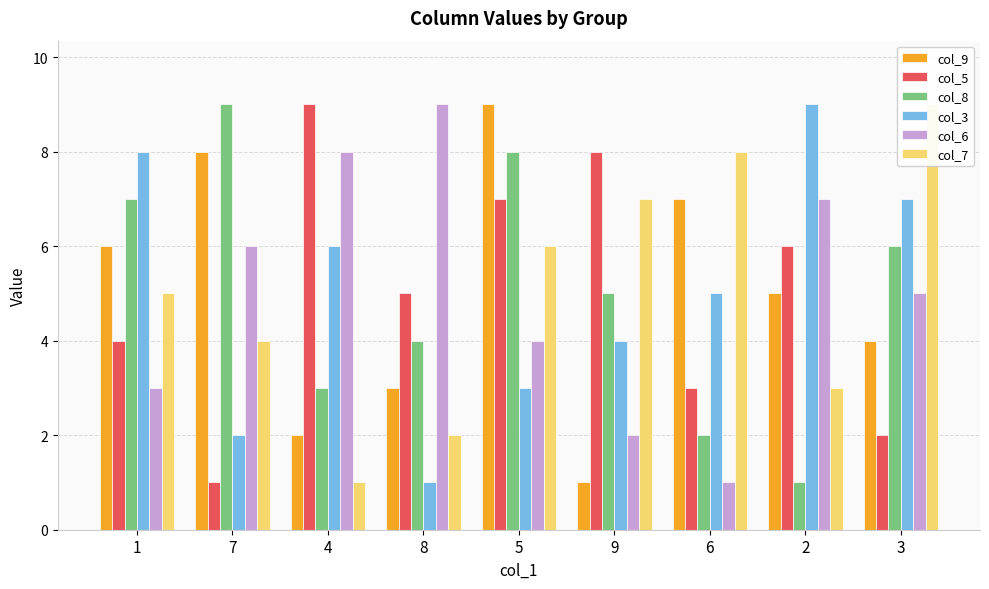

Count the number of categories in the chart.

9